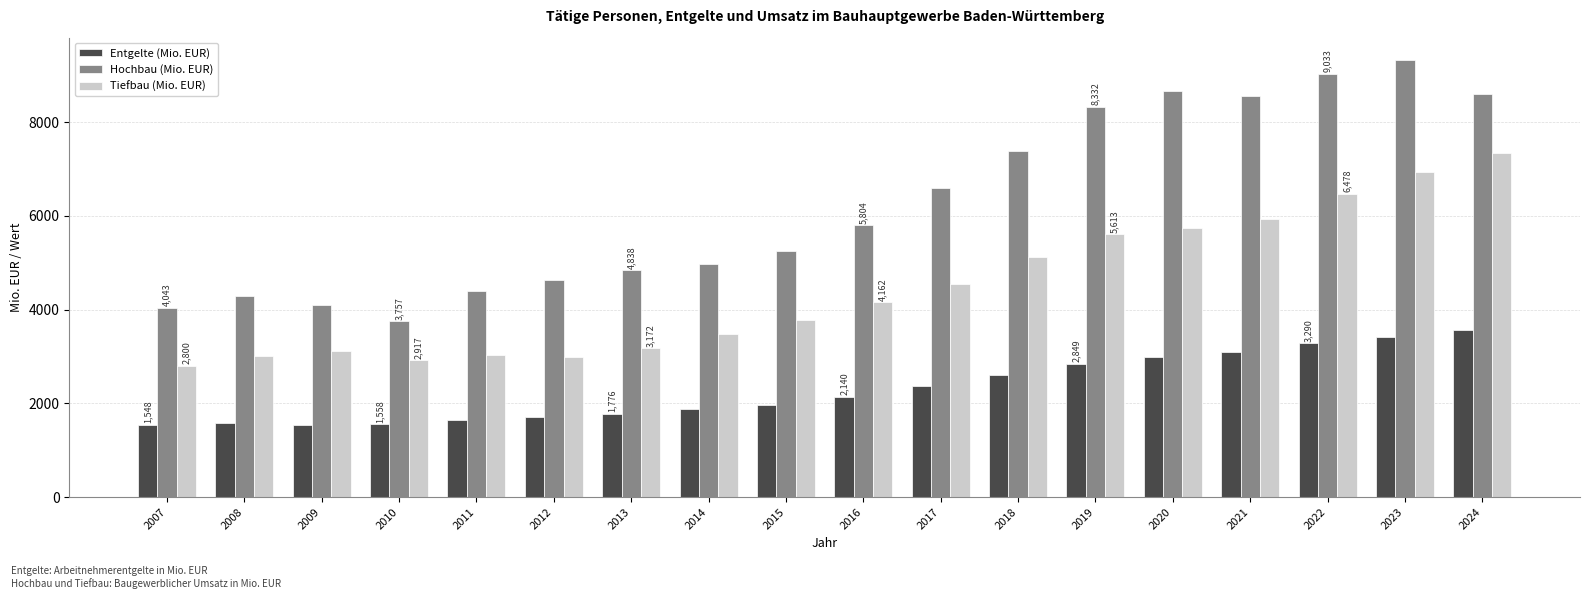

Which series has the widest spread of values?

Hochbau (Mio. EUR)